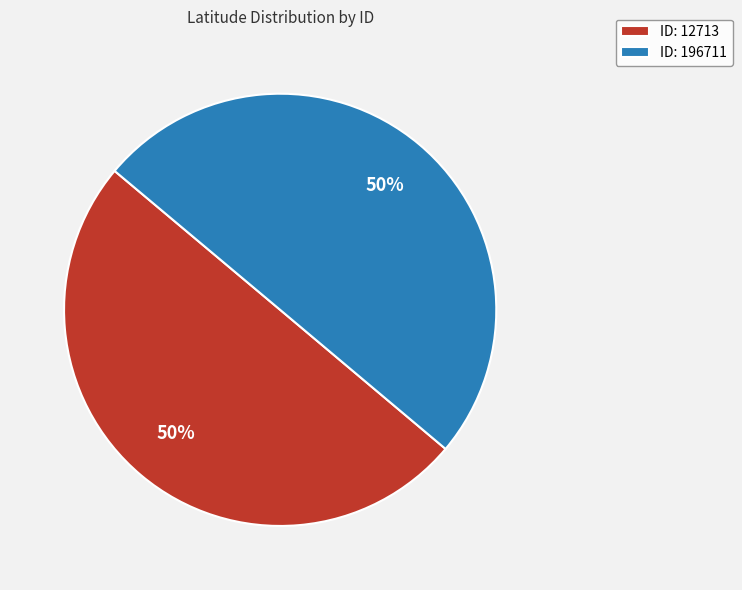

Do ID: 12713 and ID: 196711 together represent more than half of the pie?

Yes